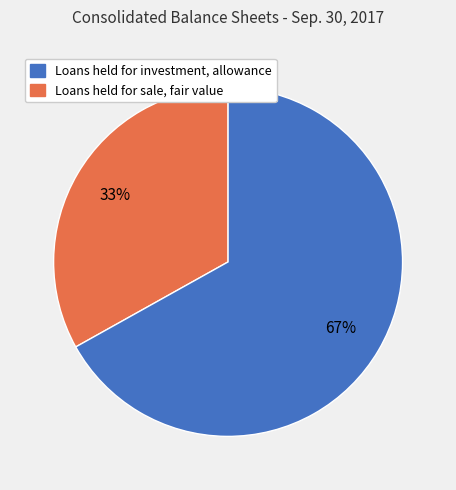

Is there any slice that represents more than half of the pie?

Yes